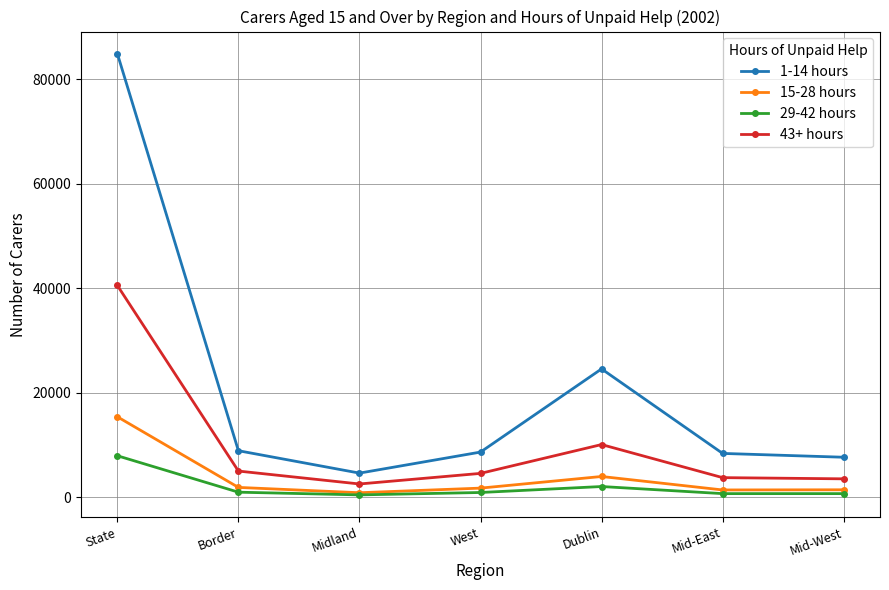

Is the value of 1-14 hours at State greater than the value of 29-42 hours at State?

Yes